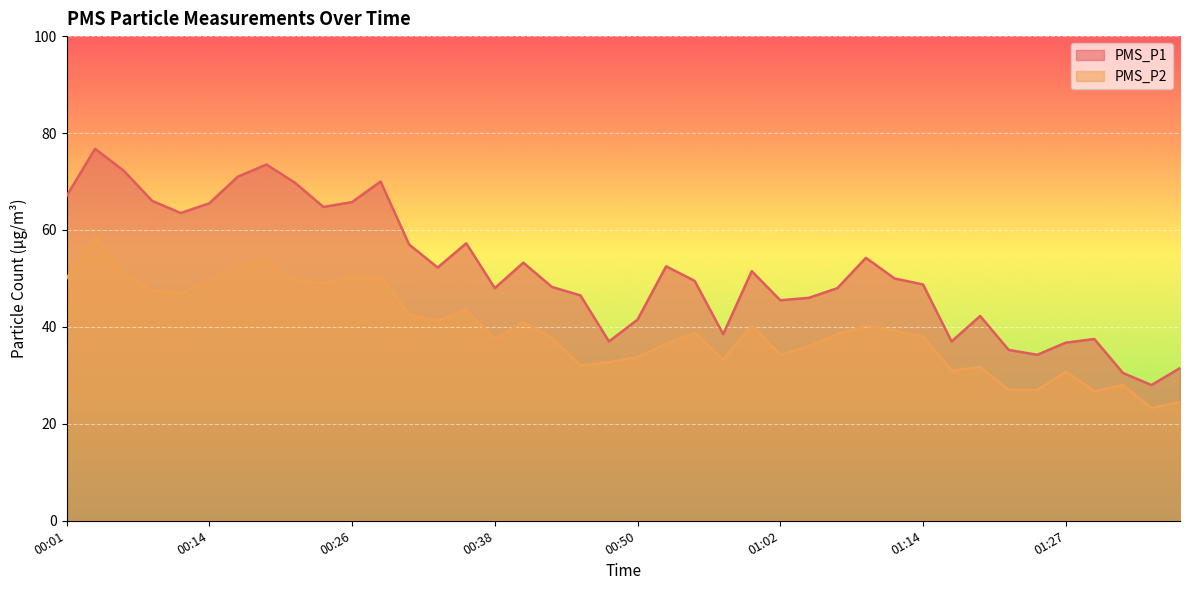

Count the number of data series in this chart.

2